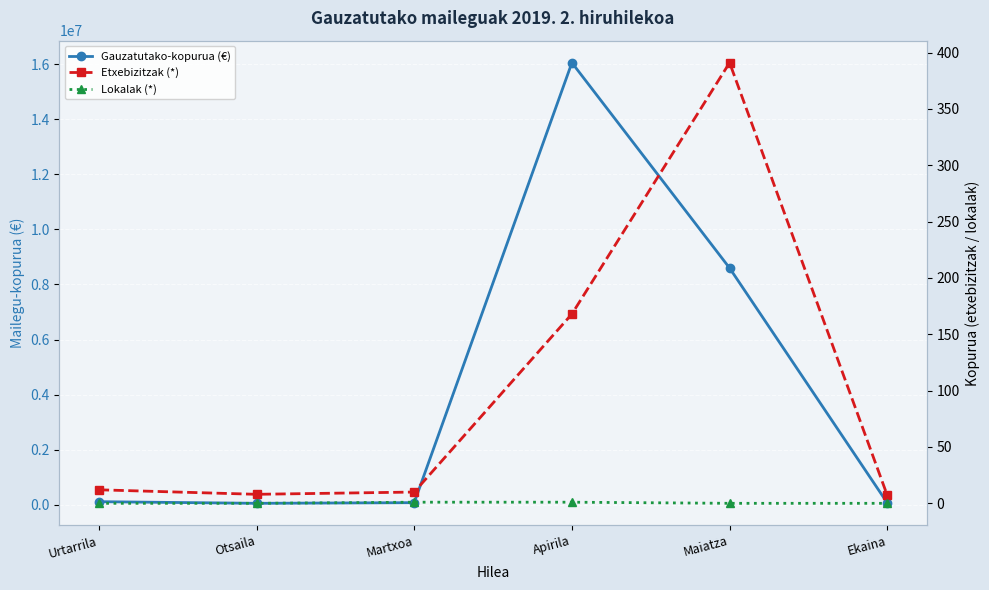

At which label does Lokalak (*) reach its minimum?

Urtarrila